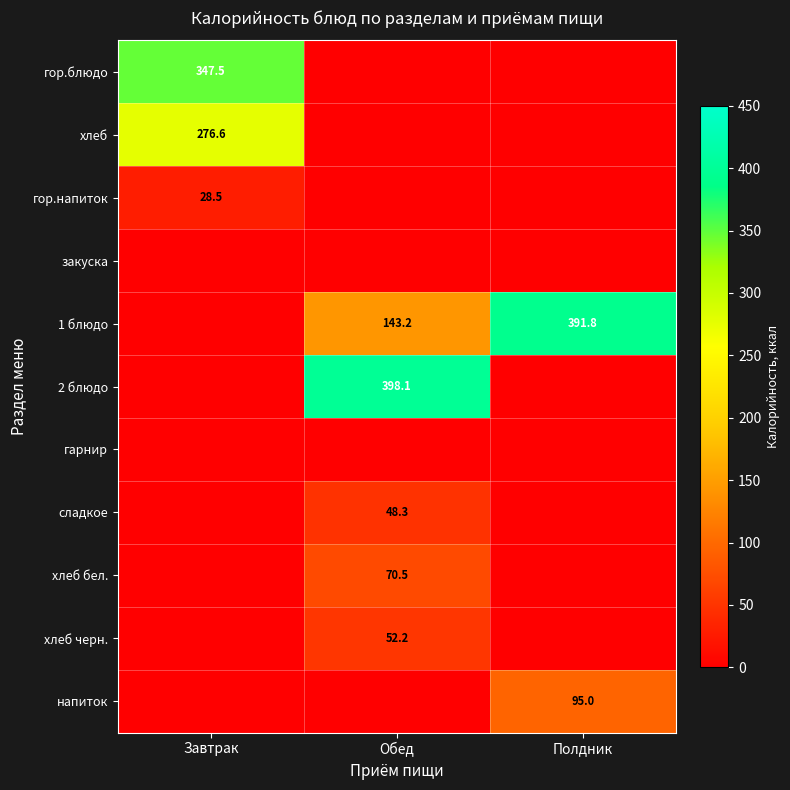

True or false: гор.напиток has a value of 50.2 at Завтрак.

False